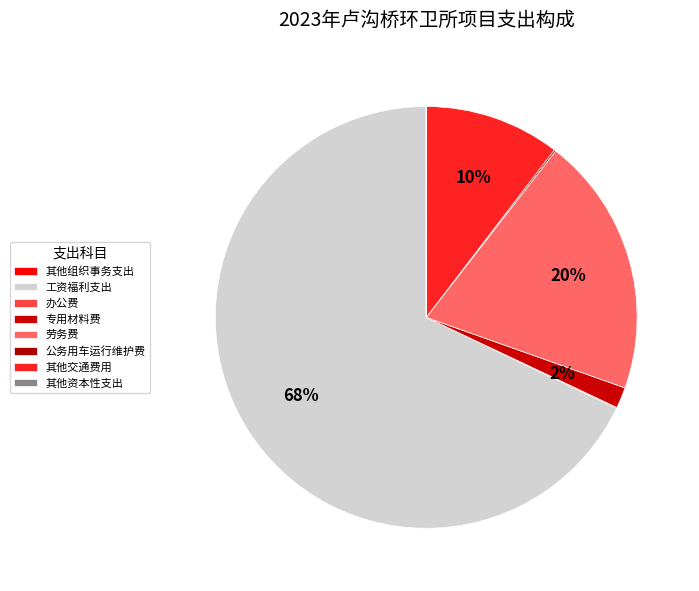

Is there a majority slice in this chart?

Yes